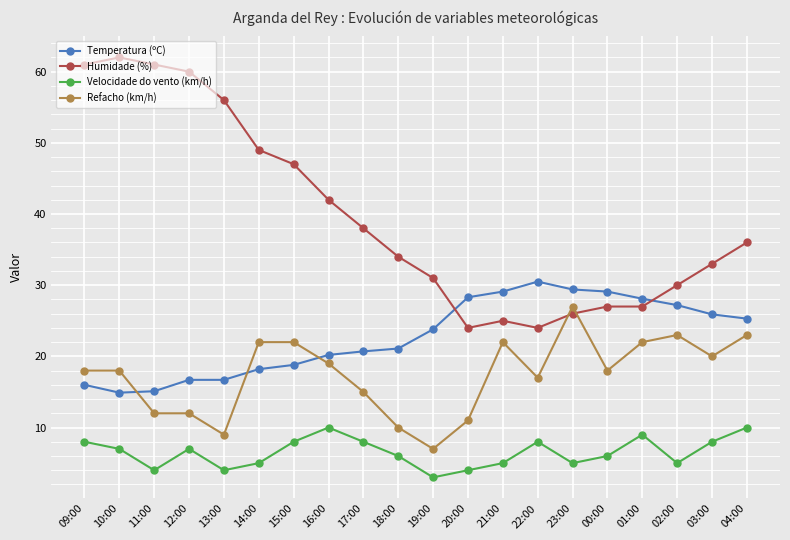

The Refacho (km/h) series shows 23.0 at 02:00. True or false?

True